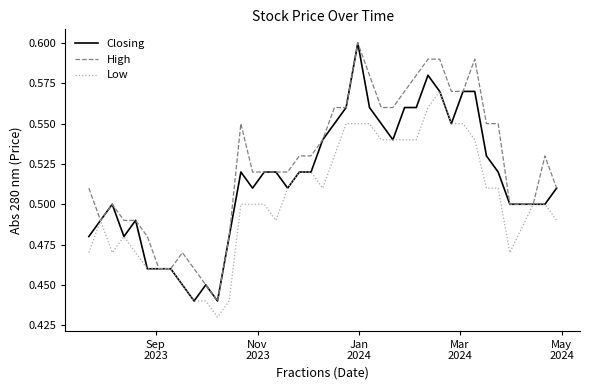

Which series has the largest total across all categories?

High